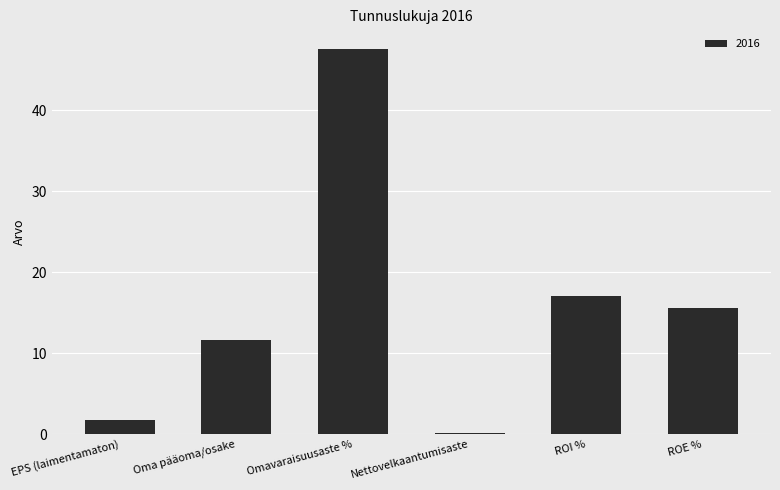

Which has a higher value, ROE % or Omavaraisuusaste %?

Omavaraisuusaste %